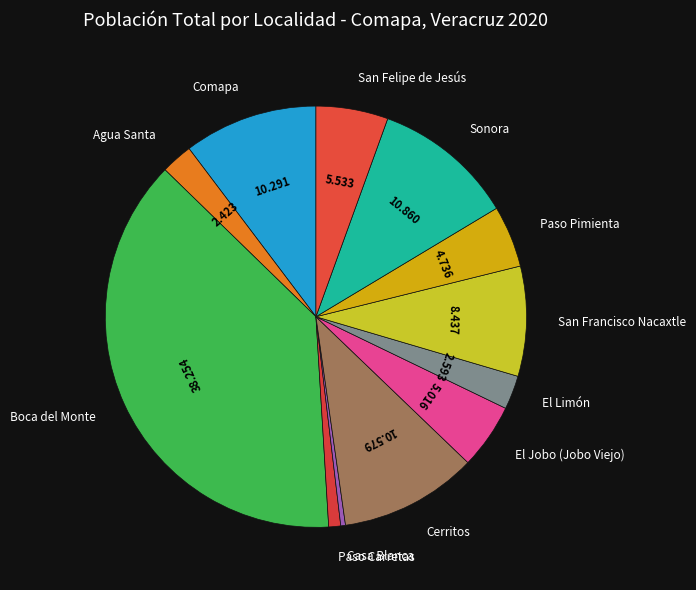

What is the largest slice in the pie chart?

Boca del Monte